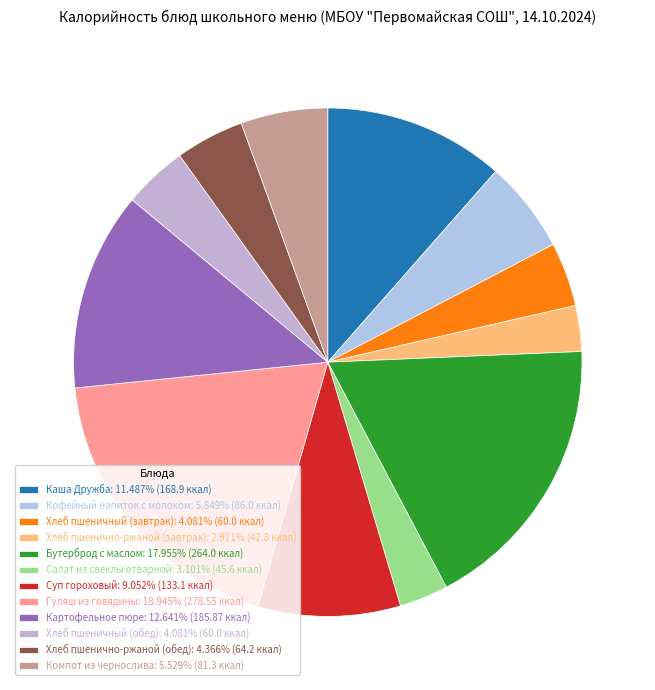

Which slice is the largest?

Гуляш из говядины